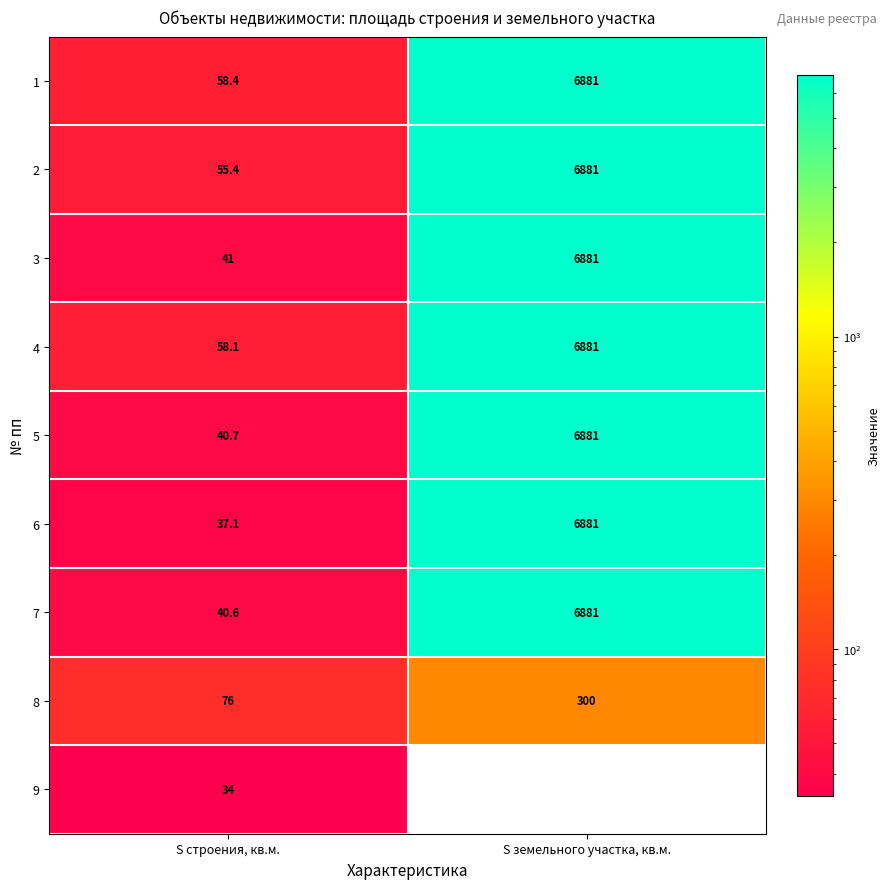

Which has a higher value, S земельного участка, кв.м. or S строения, кв.м.?

S земельного участка, кв.м.